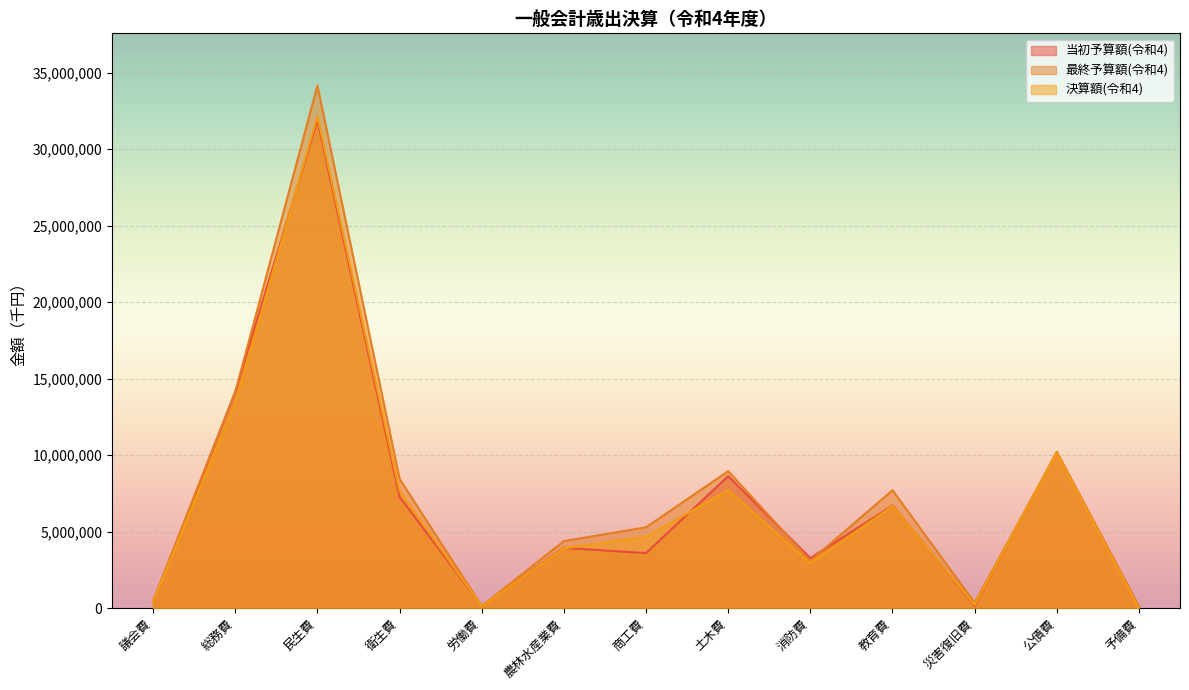

Reading left to right, list all the values displayed in this chart.

当初予算額(令和4): 438987	14137661	31881779	7271791	135047	3936714	3592049	8621804	3263506	6702925	142756	10204981	100000
最終予算額(令和4): 439887	14122699	34151812	8447809	127928	4378185	5277882	8948021	3090215	7698976	345802	10169128	68585
決算額(令和4): 427437	13394114	32140942	7634211	118671	3905227	4649221	7703834	2937417	6664259	207032	10160514	0